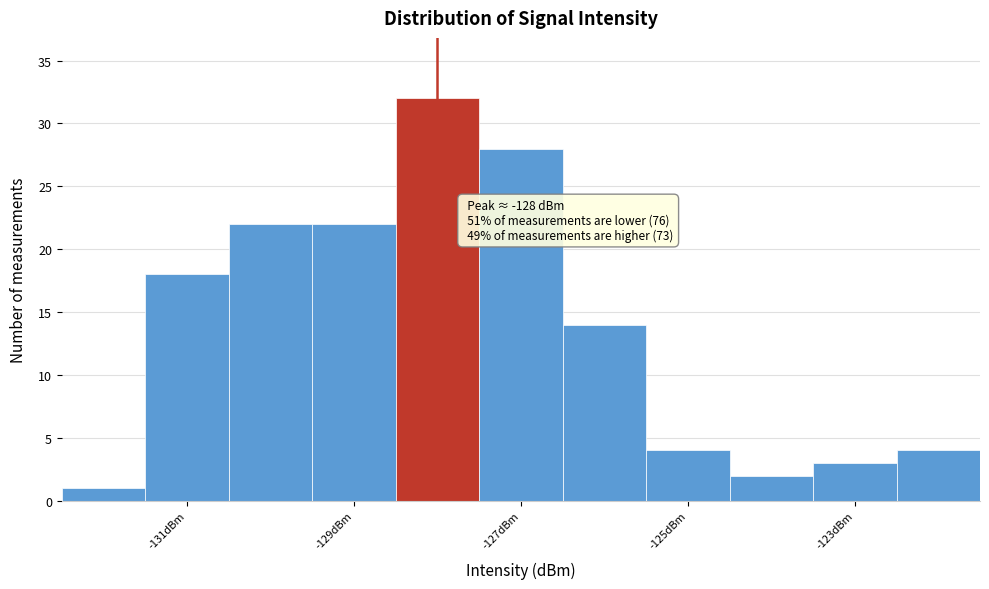

Which range on the x-axis has the tallest bar?

-128.5 to -127.5